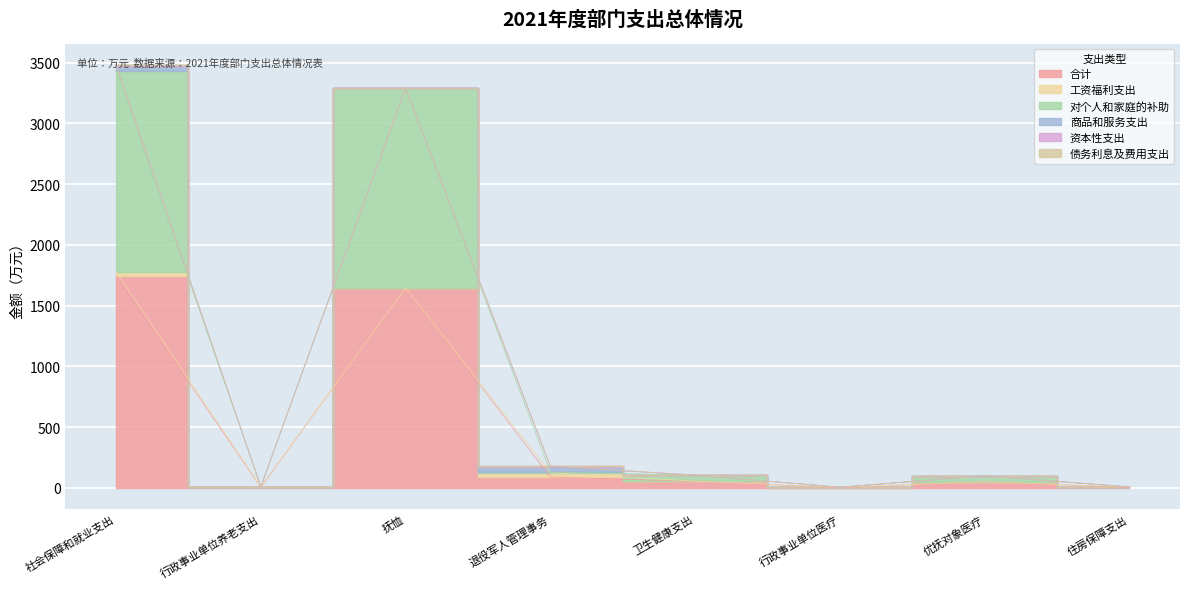

What is the difference between the second highest and minimum values in the 对个人和家庭的补助 series?

1645.3